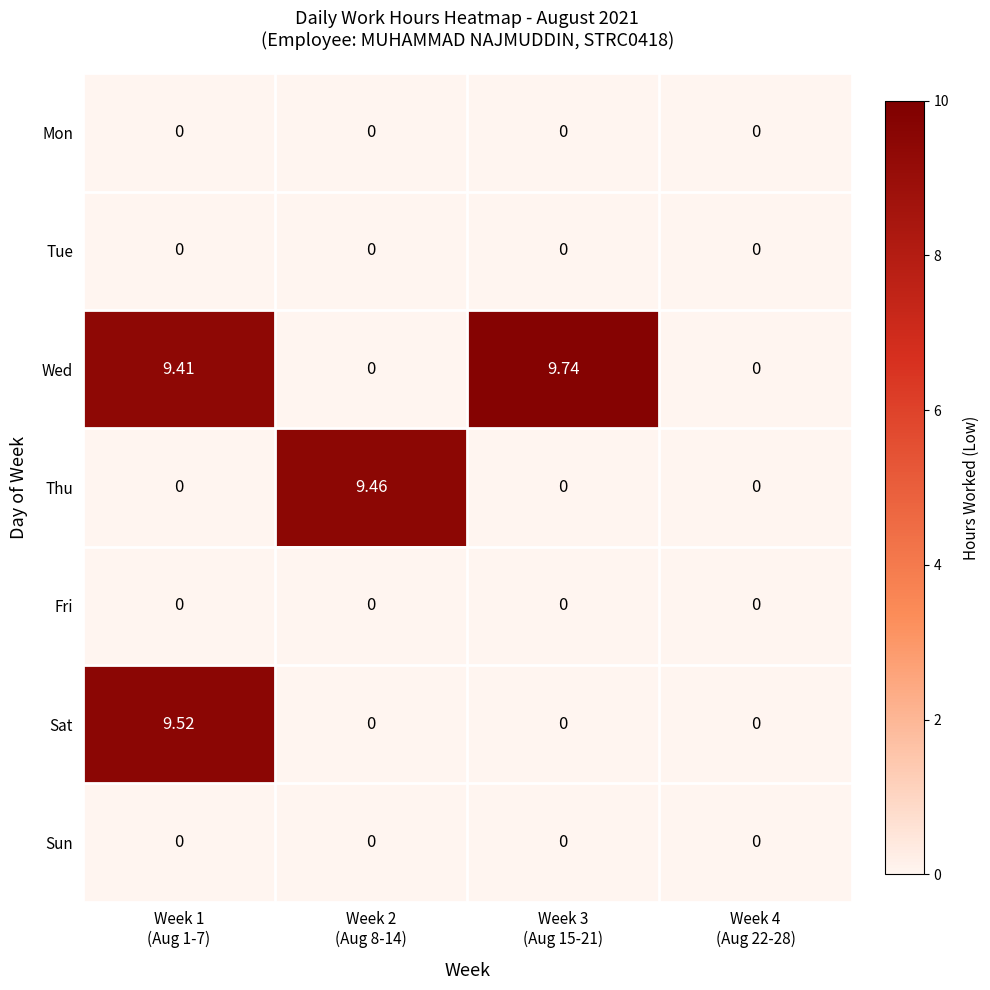

At how many categories does at least one series exceed 3?

3